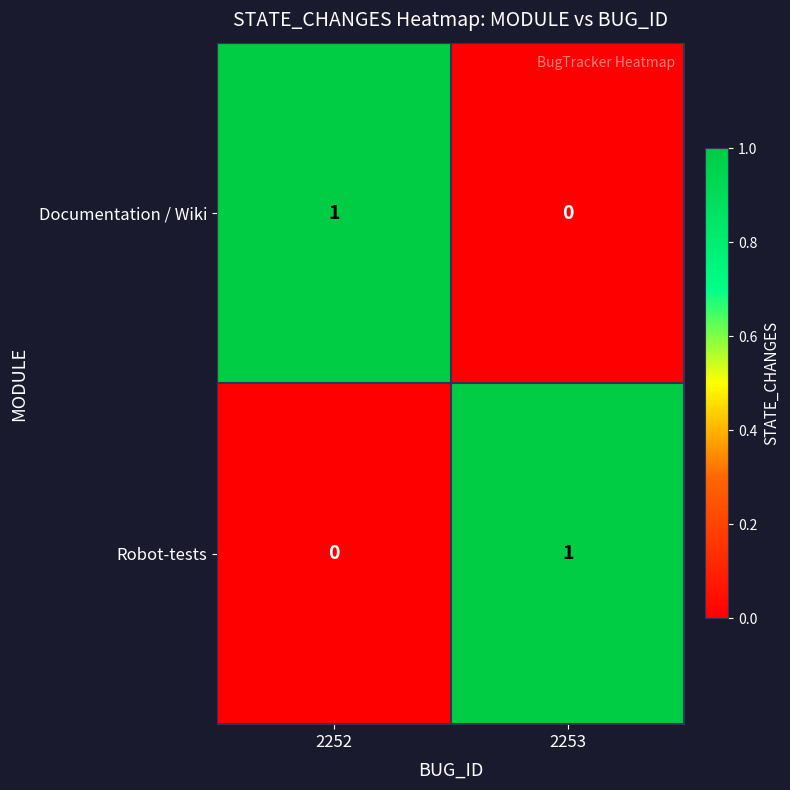

Rank the categories by Robot-tests value from lowest to highest.

2252, 2253